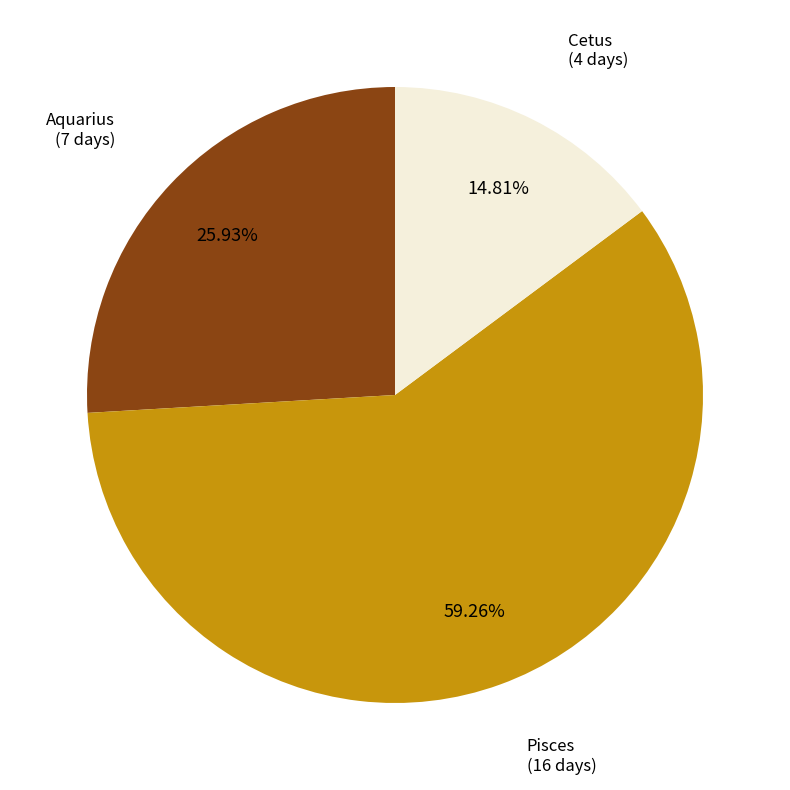

Does any single category account for the majority?

Yes